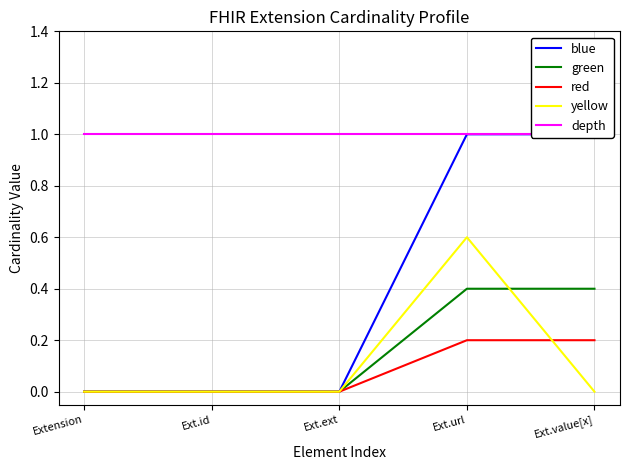

True or false: blue and yellow intersect in this chart.

False